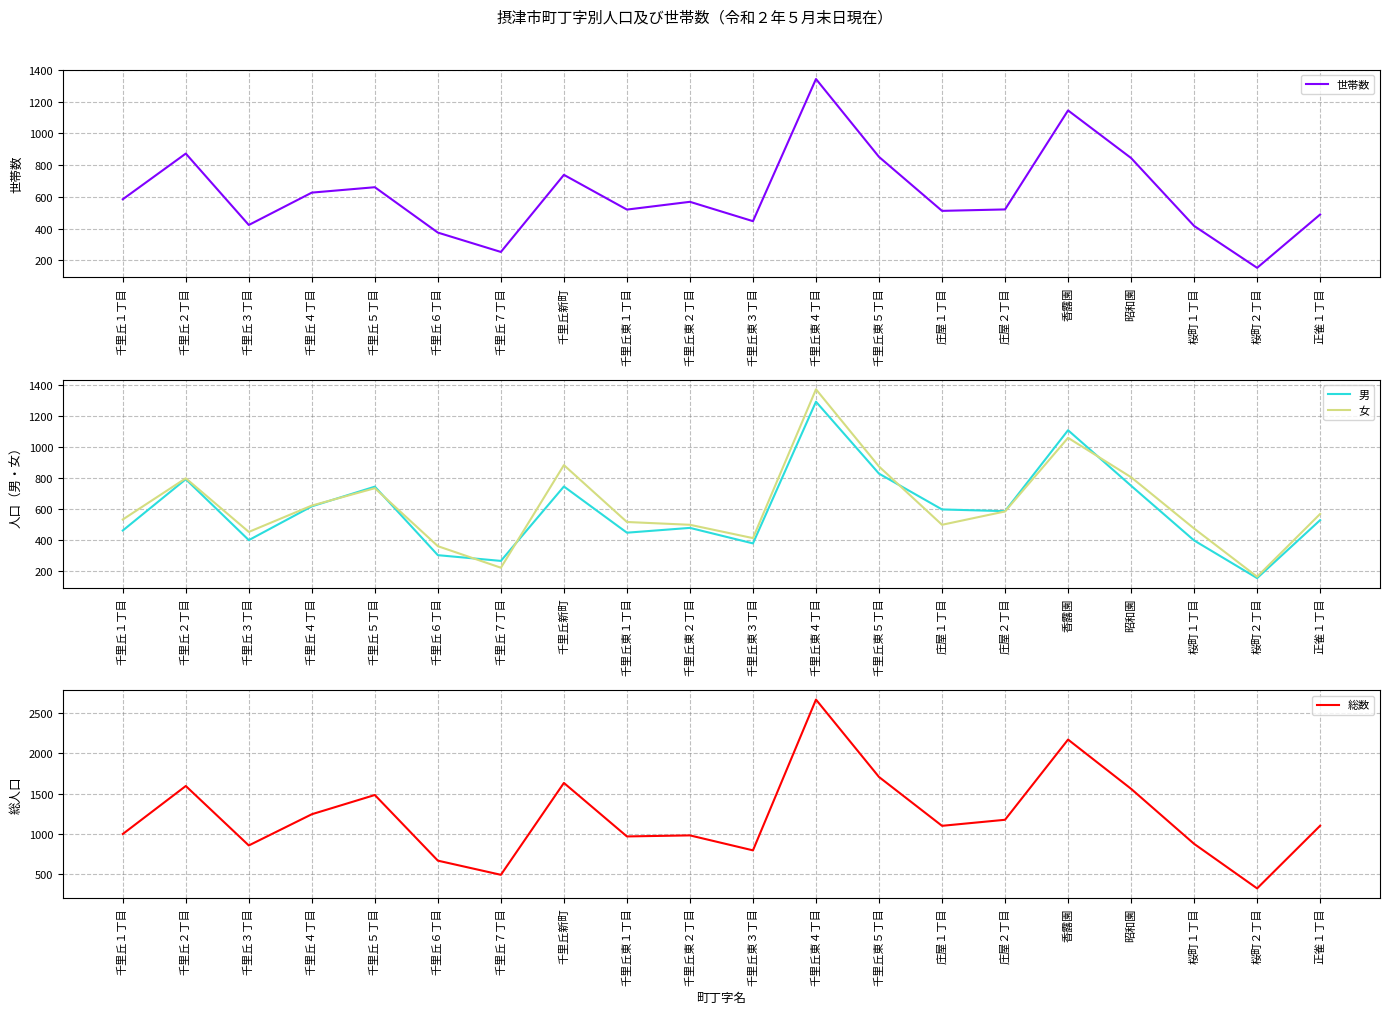

In 女, how many points are lower than both neighbors (excluding endpoints)?

5